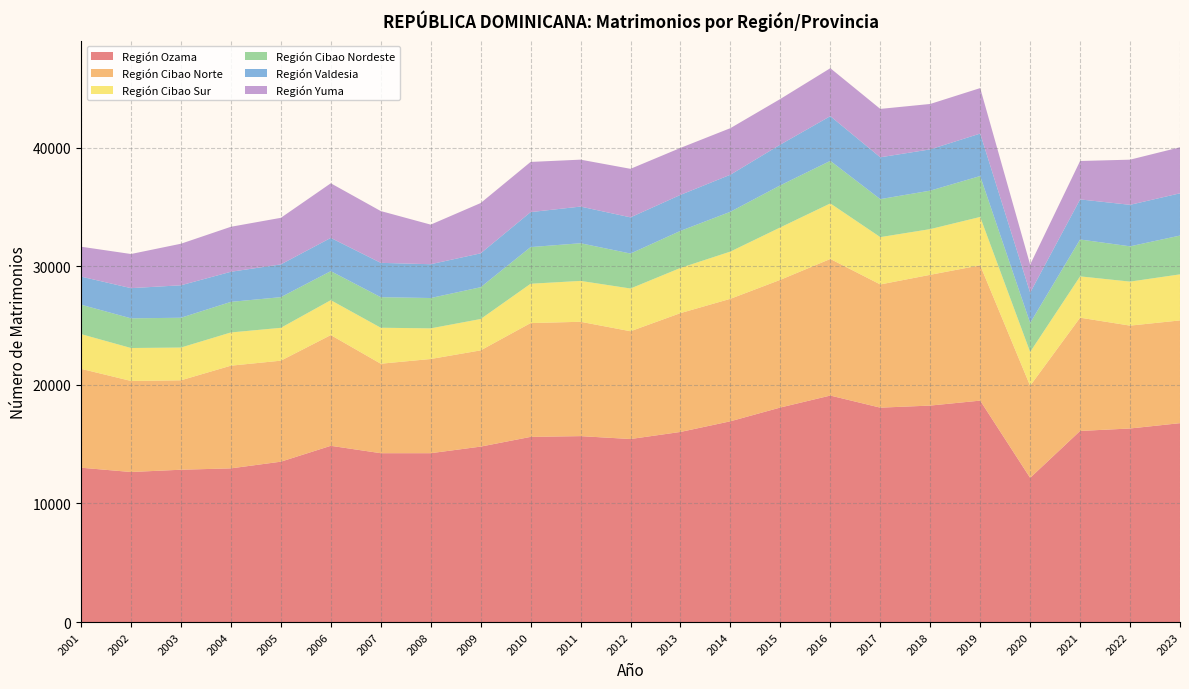

Reading left to right, what are all the values shown in this chart?

Región Ozama: 2001=13012	2002=12650	2003=12842	2004=12956	2005=13520	2006=14858	2007=14235	2008=14235	2009=14791	2010=15610	2011=15674	2012=15430	2013=16027	2014=16926	2015=18087	2016=19095	2017=18075	2018=18250	2019=18668	2020=12158	2021=16111	2022=16318	2023=16768
Región Cibao Norte: 2001=8336	2002=7676	2003=7538	2004=8657	2005=8515	2006=9335	2007=7543	2008=7941	2009=8112	2010=9595	2011=9640	2012=9086	2013=10018	2014=10325	2015=10765	2016=11514	2017=10386	2018=11023	2019=11408	2020=7760	2021=9548	2022=8672	2023=8660
Región Cibao Sur: 2001=2927	2002=2777	2003=2762	2004=2801	2005=2770	2006=2943	2007=3034	2008=2583	2009=2644	2010=3315	2011=3446	2012=3603	2013=3809	2014=3982	2015=4420	2016=4683	2017=3990	2018=3853	2019=4075	2020=2851	2021=3483	2022=3710	2023=3884
Región Cibao Nordeste: 2001=2480	2002=2502	2003=2511	2004=2577	2005=2585	2006=2446	2007=2576	2008=2558	2009=2680	2010=3089	2011=3175	2012=2947	2013=3123	2014=3356	2015=3546	2016=3587	2017=3202	2018=3244	2019=3449	2020=2446	2021=3109	2022=2975	2023=3270
Región Valdesia: 2001=2368	2002=2545	2003=2737	2004=2539	2005=2761	2006=2803	2007=2894	2008=2849	2009=2857	2010=2950	2011=3090	2012=3051	2013=3035	2014=3124	2015=3436	2016=3770	2017=3527	2018=3478	2019=3580	2020=2556	2021=3379	2022=3498	2023=3563
Región Yuma: 2001=2520	2002=2877	2003=3503	2004=3792	2005=3926	2006=4604	2007=4367	2008=3338	2009=4238	2010=4230	2011=3956	2012=4091	2013=3959	2014=3925	2015=3845	2016=4041	2017=4079	2018=3828	2019=3834	2020=2360	2021=3239	2022=3806	2023=3880